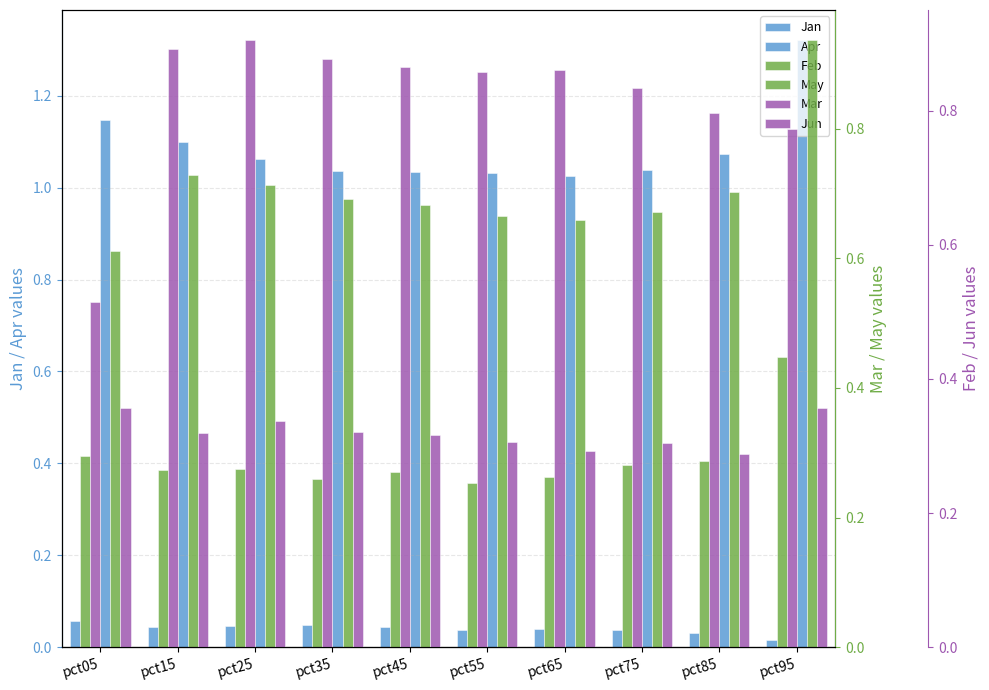

Is it true that May equals 0.3 at pct35?

False